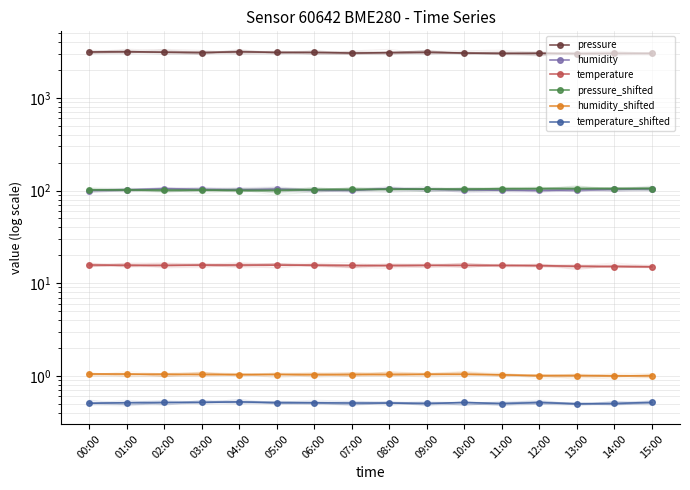

In humidity, how many points are higher than both neighbors (excluding endpoints)?

3